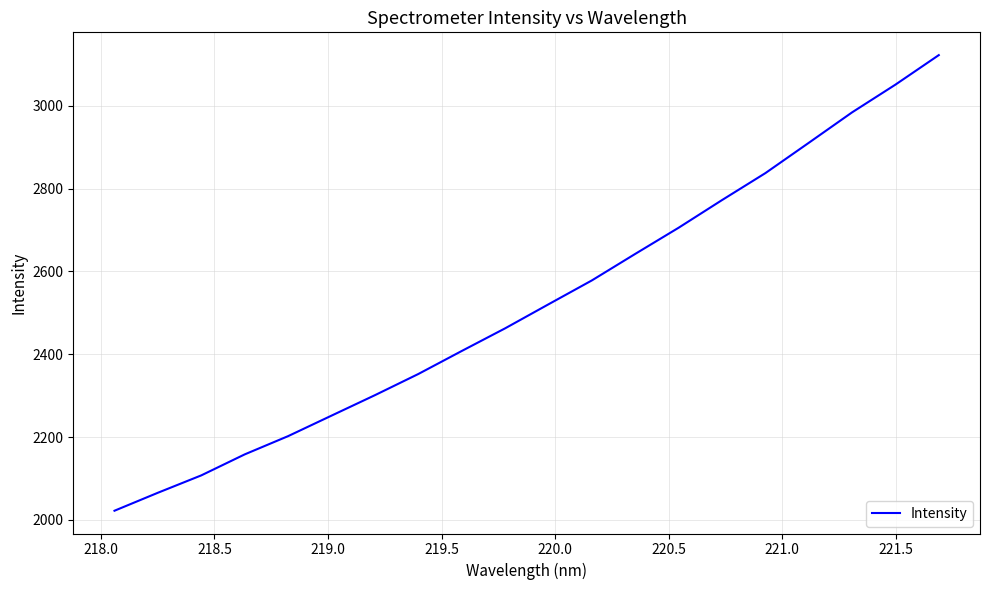

What is the maximum value shown in the chart?

3122.4